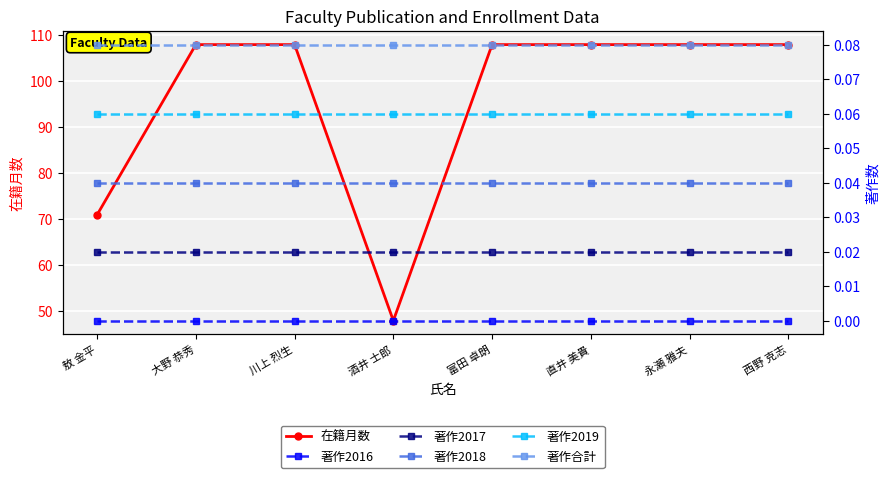

Where is 著作2019 nearest to the value 0?

敖 金平